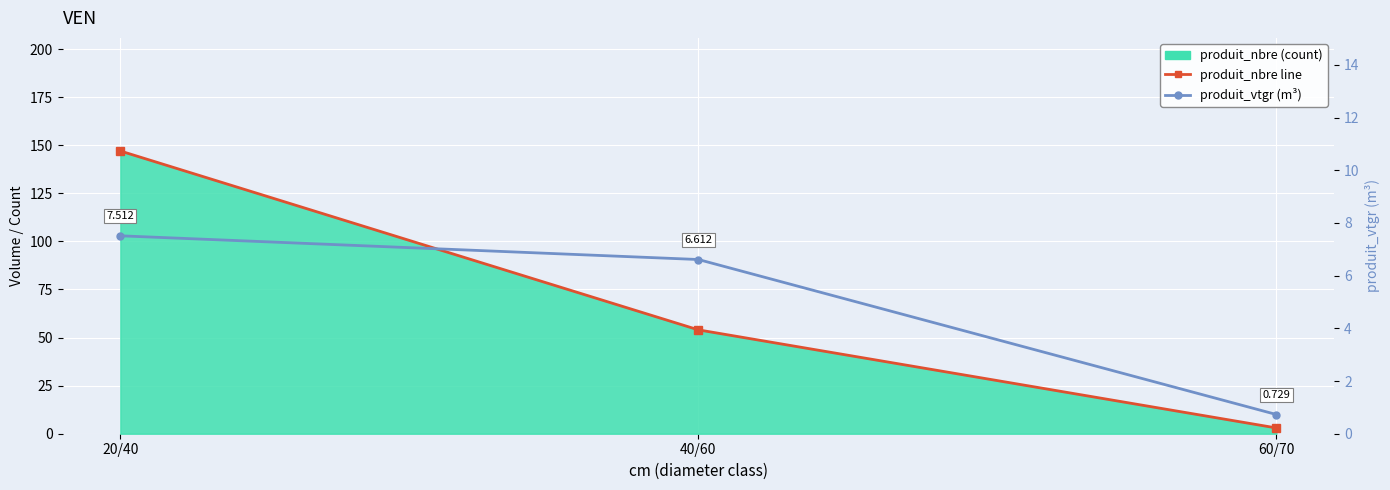

Rank the series by their average value, from highest to lowest.

produit_nbre line, produit_vtgr